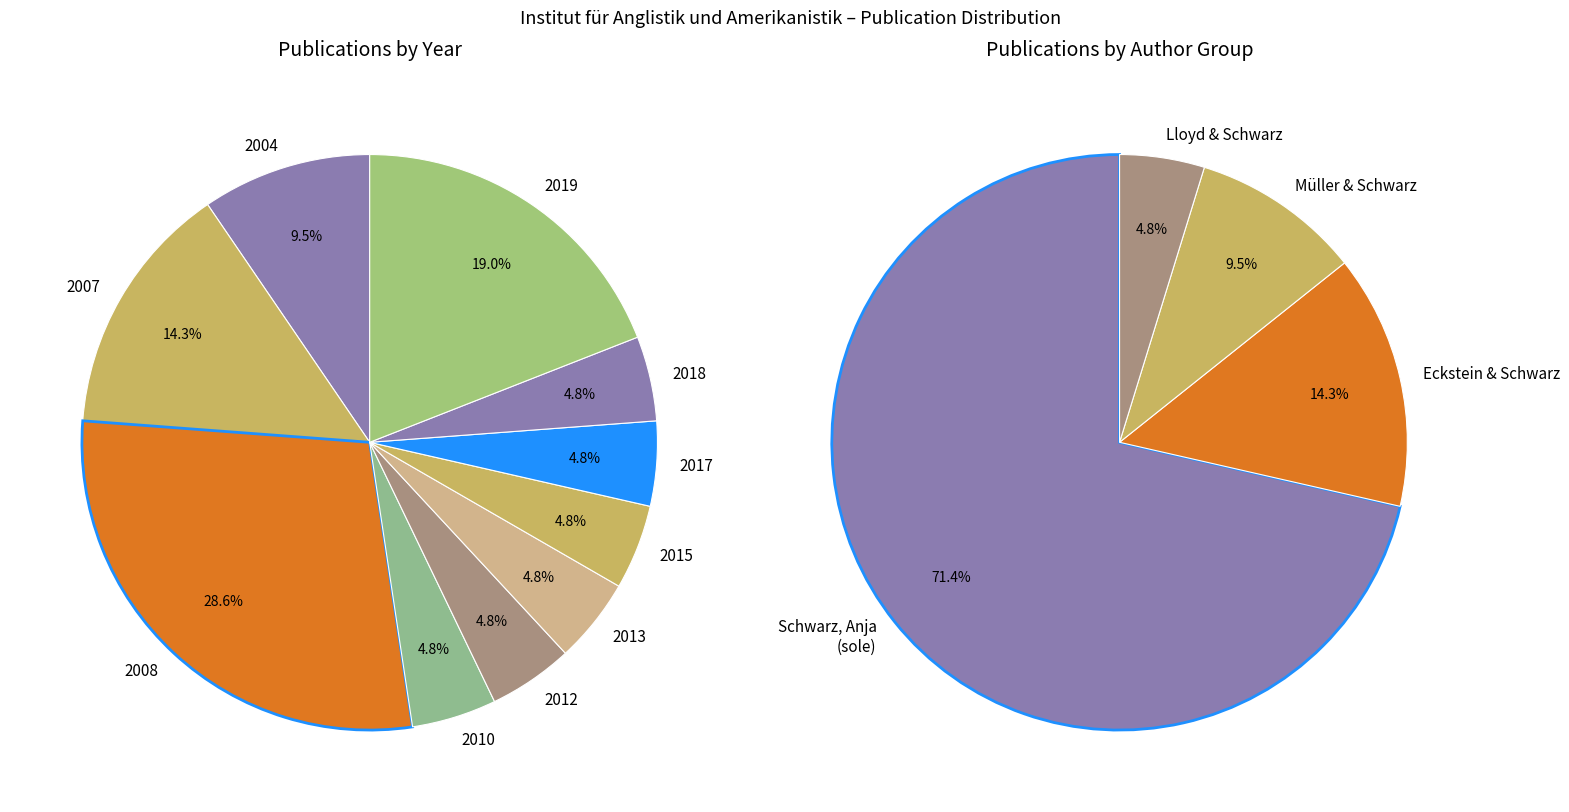

To the nearest percent, what percentage of the pie is 2010?

5%